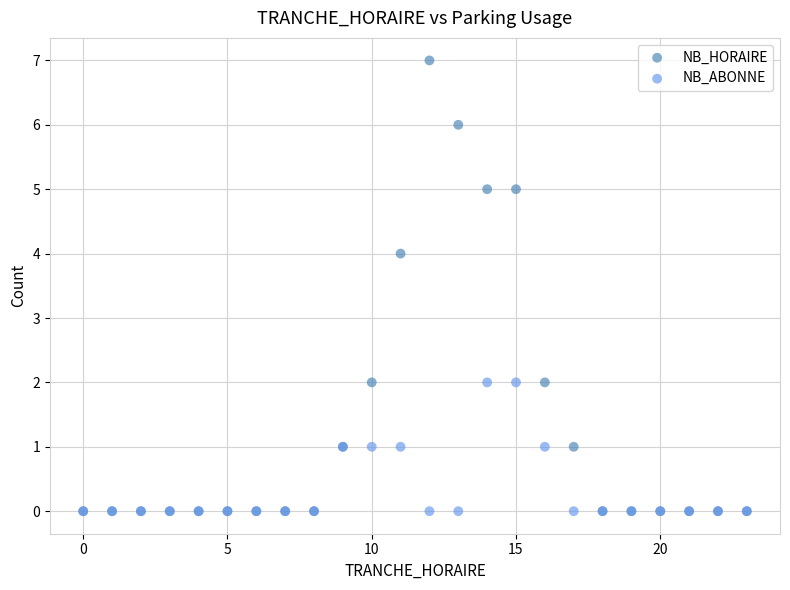

What are all the series names shown in the legend?

NB_HORAIRE, NB_ABONNE